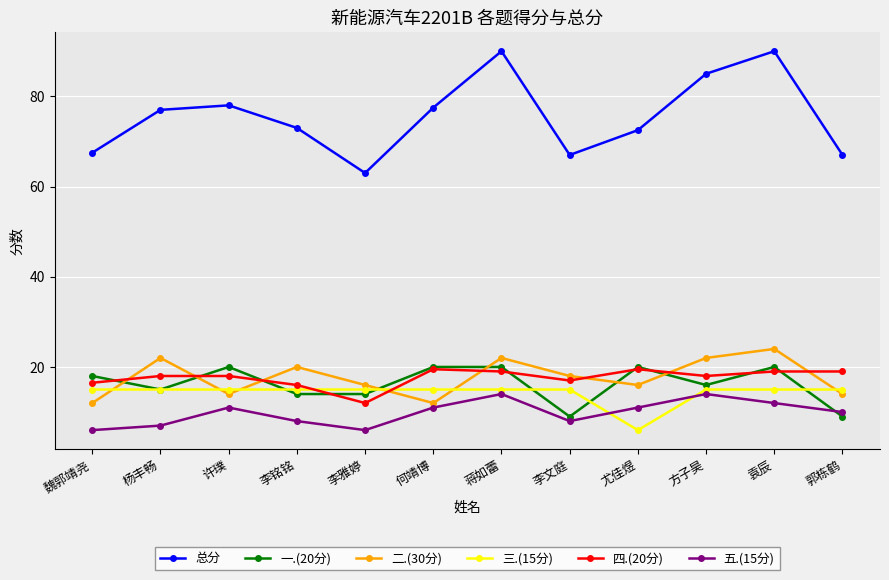

What is the highest value of the 总分 series?

90.0